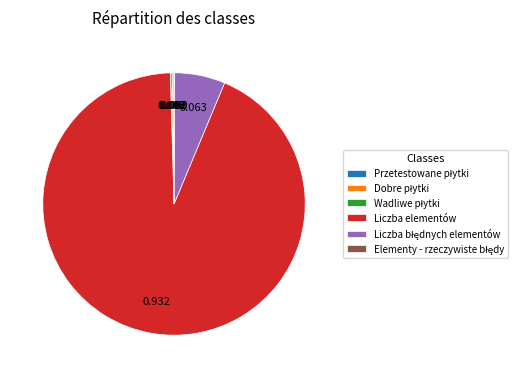

Does any single category account for the majority?

Yes